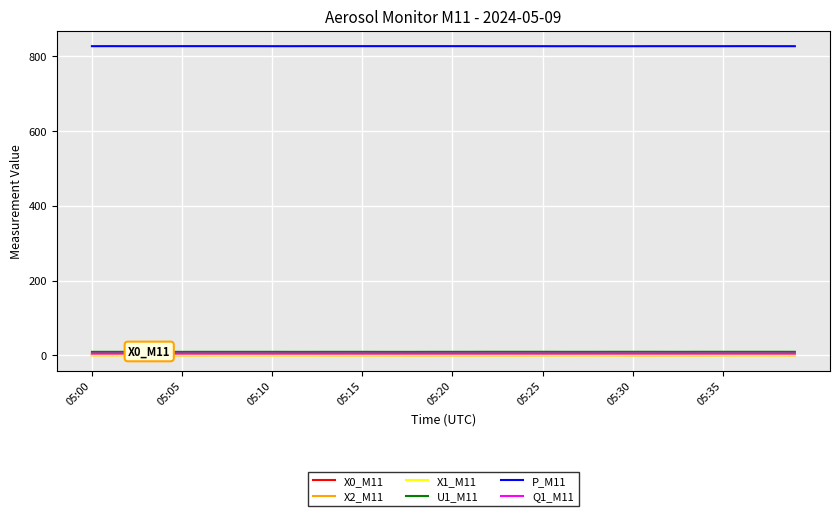

True or false: U1_M11 and P_M11 cross at least once.

False